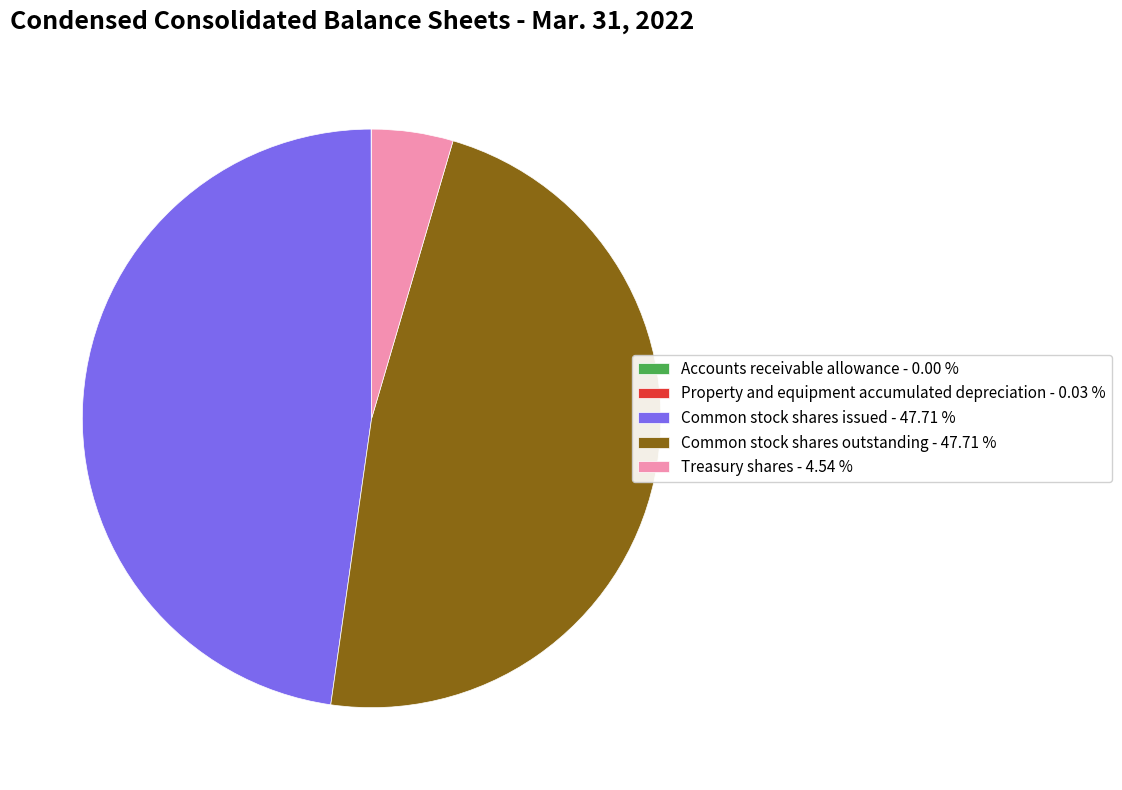

Is there a majority slice in this chart?

No